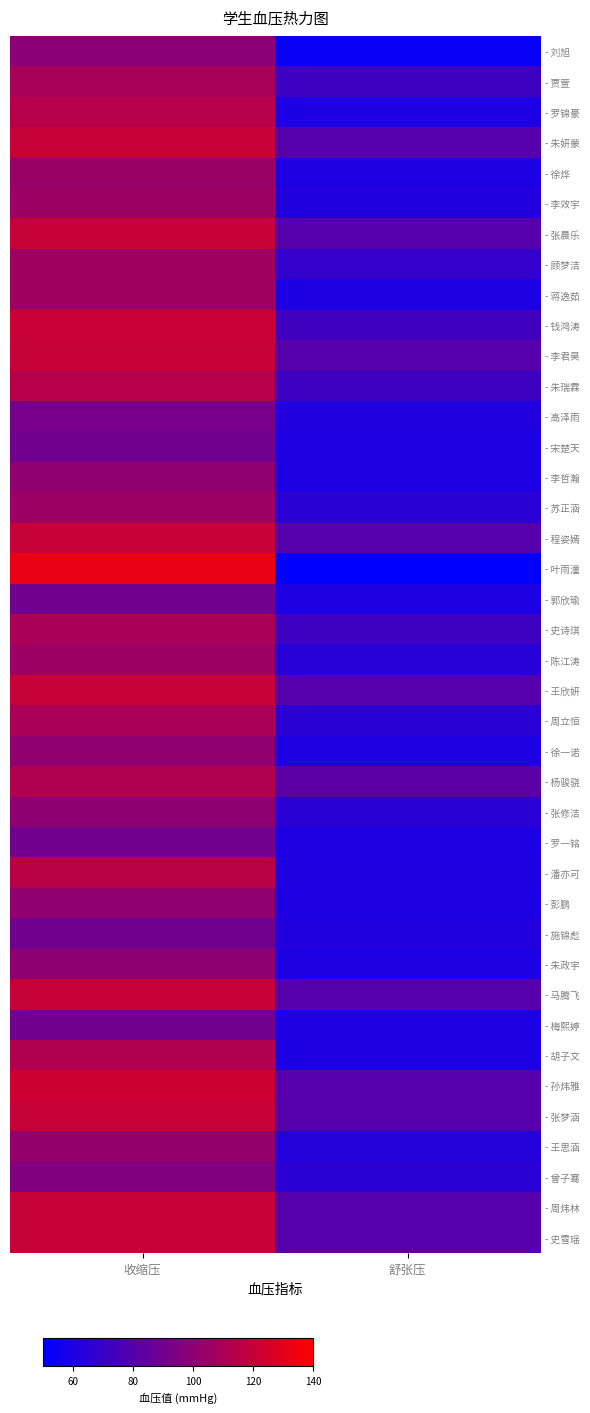

Reading left to right, list all the values displayed in this chart.

- 刘旭: 收缩压=99	舒张压=53
- 贾萱: 收缩压=109	舒张压=72
- 罗锦豪: 收缩压=114	舒张压=60
- 朱妍蒙: 收缩压=120	舒张压=80
- 徐烨: 收缩压=104	舒张压=60
- 李效宇: 收缩压=105	舒张压=62
- 张晨乐: 收缩压=120	舒张压=80
- 顾梦洁: 收缩压=106	舒张压=68
- 蒋逸茹: 收缩压=106	舒张压=60
- 钱鸿涛: 收缩压=121	舒张压=73
- 李君昊: 收缩压=120	舒张压=80
- 朱瑞霖: 收缩压=114	舒张压=72
- 高泽雨: 收缩压=92	舒张压=62
- 宋楚天: 收缩压=90	舒张压=60
- 李哲瀚: 收缩压=101	舒张压=60
- 苏正涵: 收缩压=105	舒张压=65
- 程姿嫣: 收缩压=120	舒张压=80
- 叶雨潼: 收缩压=133	舒张压=32
- 郭欣瑜: 收缩压=90	舒张压=60
- 史诗琪: 收缩压=110	舒张压=72
- 陈江涛: 收缩压=105	舒张压=64
- 王欣妍: 收缩压=120	舒张压=80
- 周立恒: 收缩压=110	舒张压=65
- 徐一诺: 收缩压=101	舒张压=60
- 杨骏骁: 收缩压=112	舒张压=82
- 张修洁: 收缩压=100	舒张压=65
- 罗一铭: 收缩压=90	舒张压=60
- 潘亦可: 收缩压=115	舒张压=61
- 彭鹏: 收缩压=101	舒张压=60
- 施锦彪: 收缩压=90	舒张压=62
- 朱政宇: 收缩压=100	舒张压=60
- 马腾飞: 收缩压=120	舒张压=80
- 梅熙婷: 收缩压=90	舒张压=60
- 胡子文: 收缩压=112	舒张压=60
- 孙炜雅: 收缩压=122	舒张压=80
- 张梦涵: 收缩压=120	舒张压=80
- 王思涵: 收缩压=102	舒张压=63
- 曾子骞: 收缩压=95	舒张压=65
- 周炜林: 收缩压=120	舒张压=80
- 史雪瑶: 收缩压=120	舒张压=80